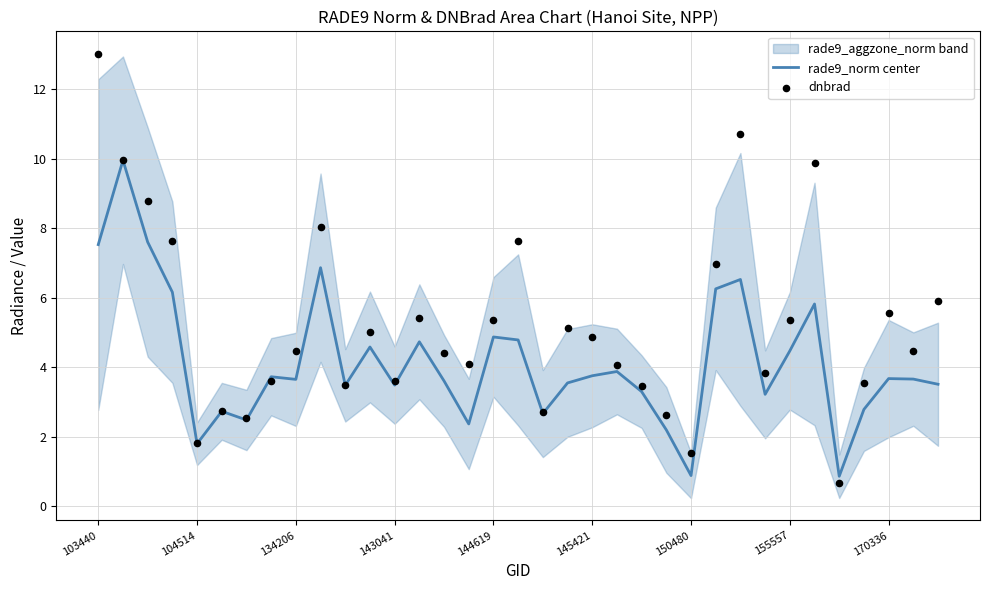

At which category is the sum across all series the highest?

103440